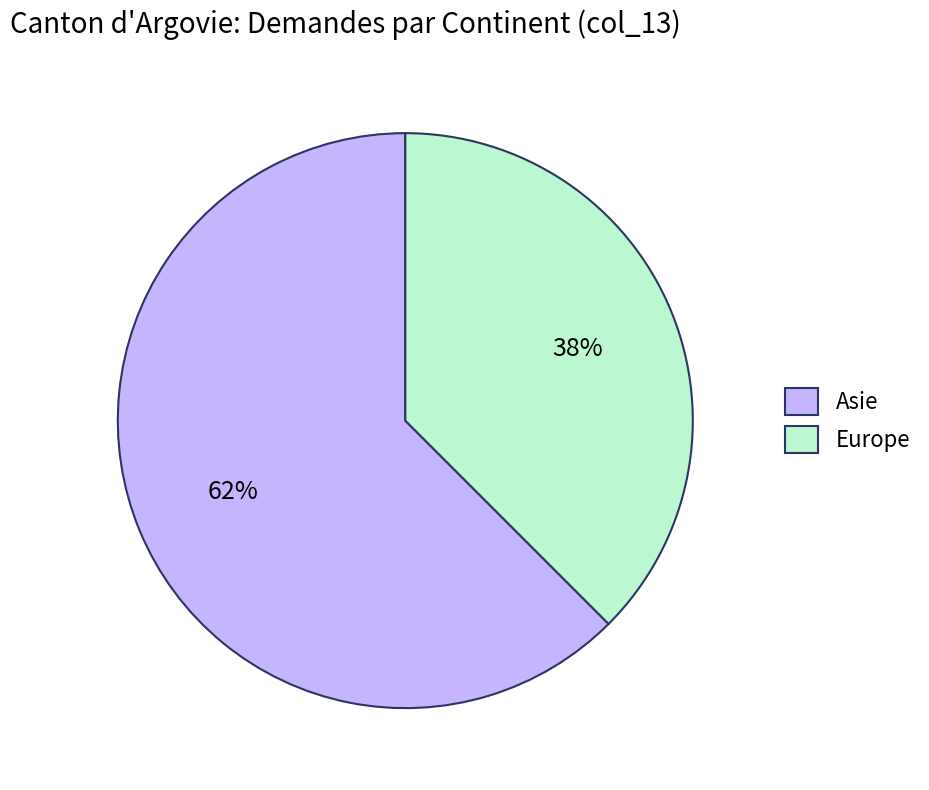

Which has a higher value, Asie or Europe?

Asie